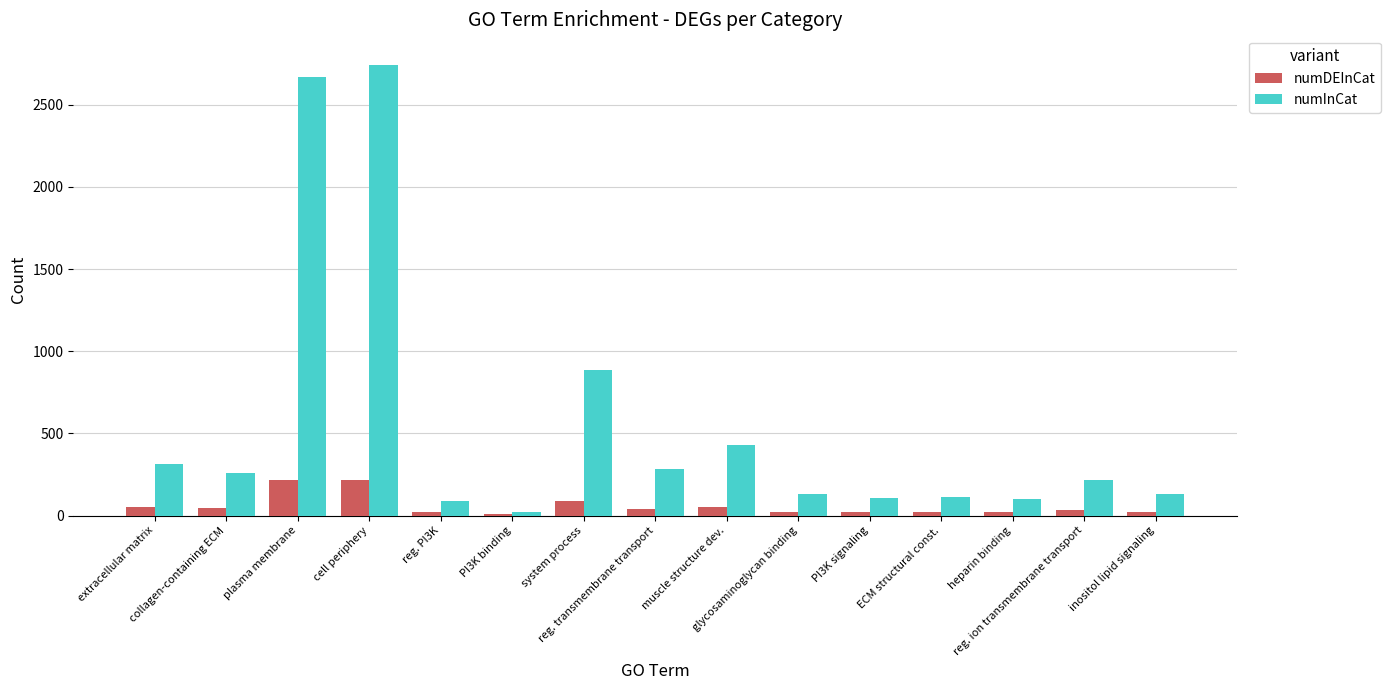

What is the maximum value shown in the chart?

2740